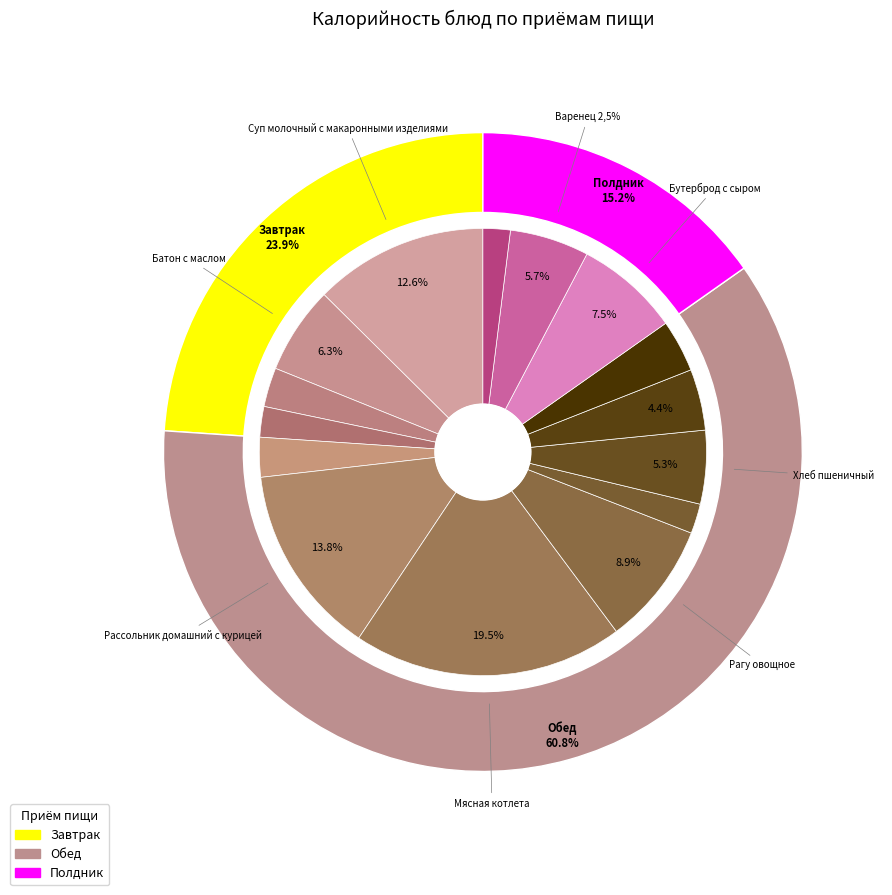

Is Салат из белокачаной капусты с огурцом the majority of the pie?

No